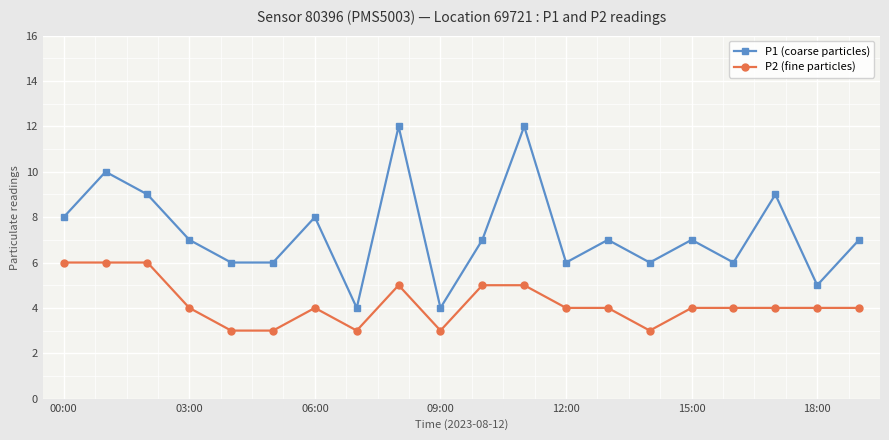

What are all the series names shown in the legend?

P1 (coarse particles), P2 (fine particles)